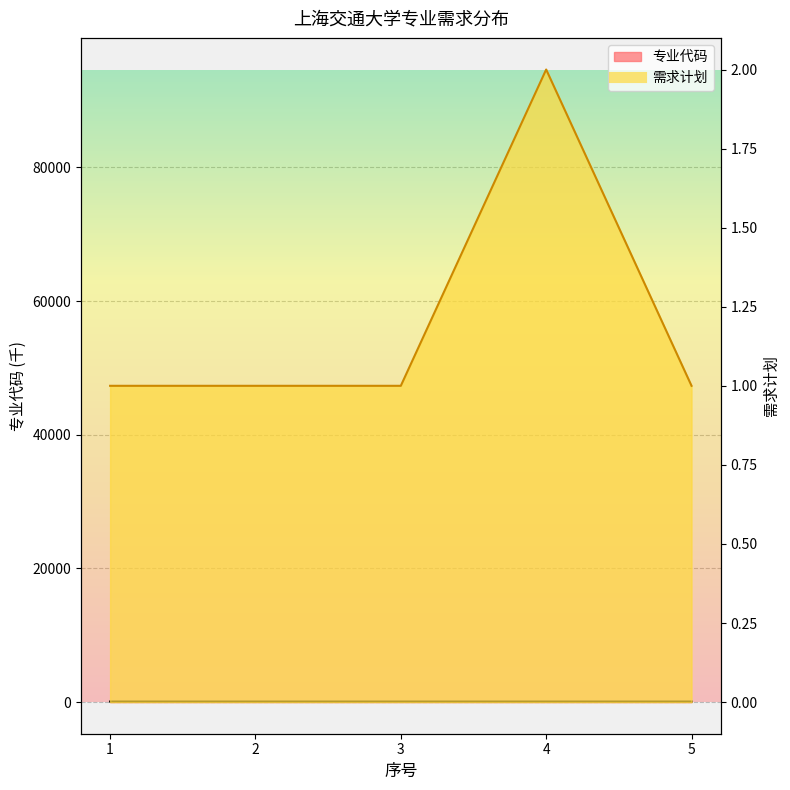

The value of 专业代码 at 1 is 82.0. True or false?

True